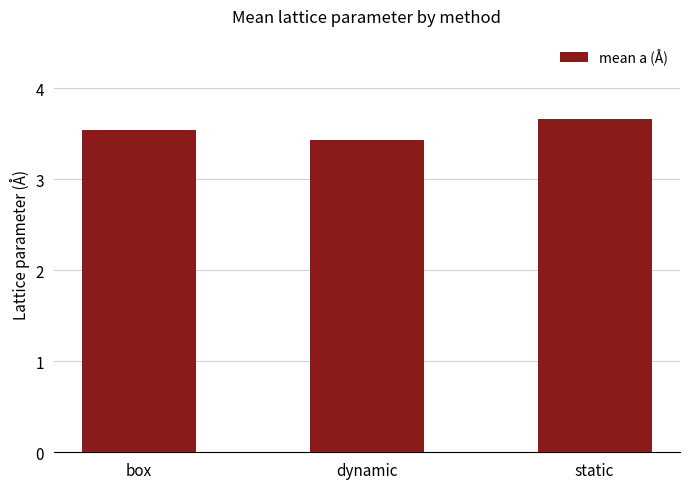

Reading left to right, transcribe all the data shown in this chart.

box=3.5	dynamic=3.4	static=3.7